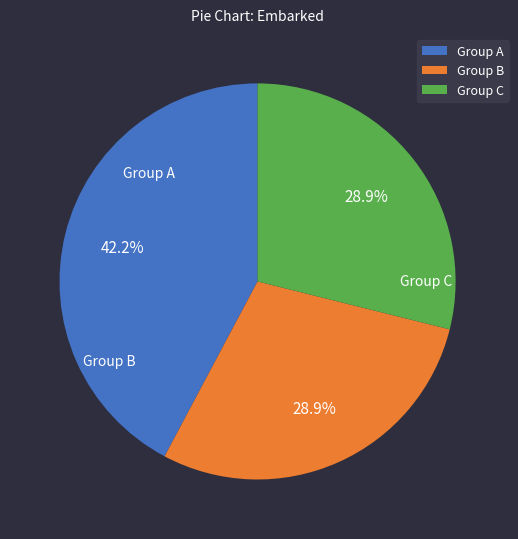

Approximately how many times larger is the value at Group A compared to Group B?

1.5